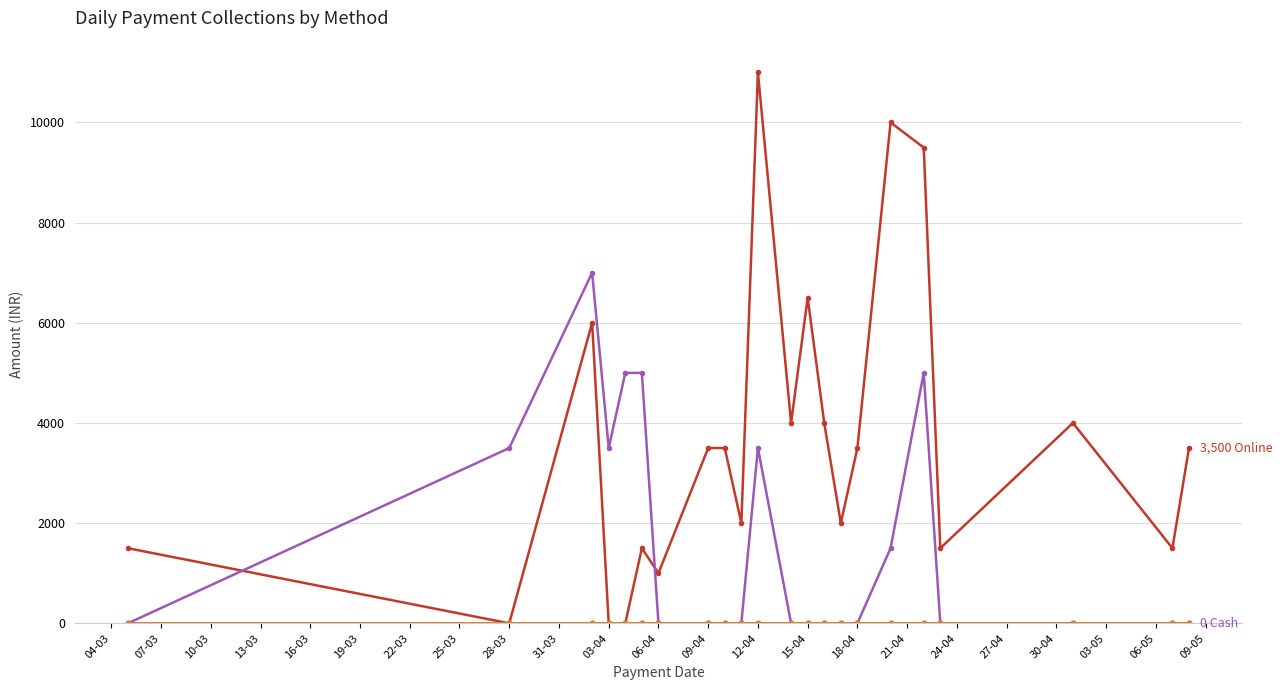

Is this an area chart (filled region under the line)?

No